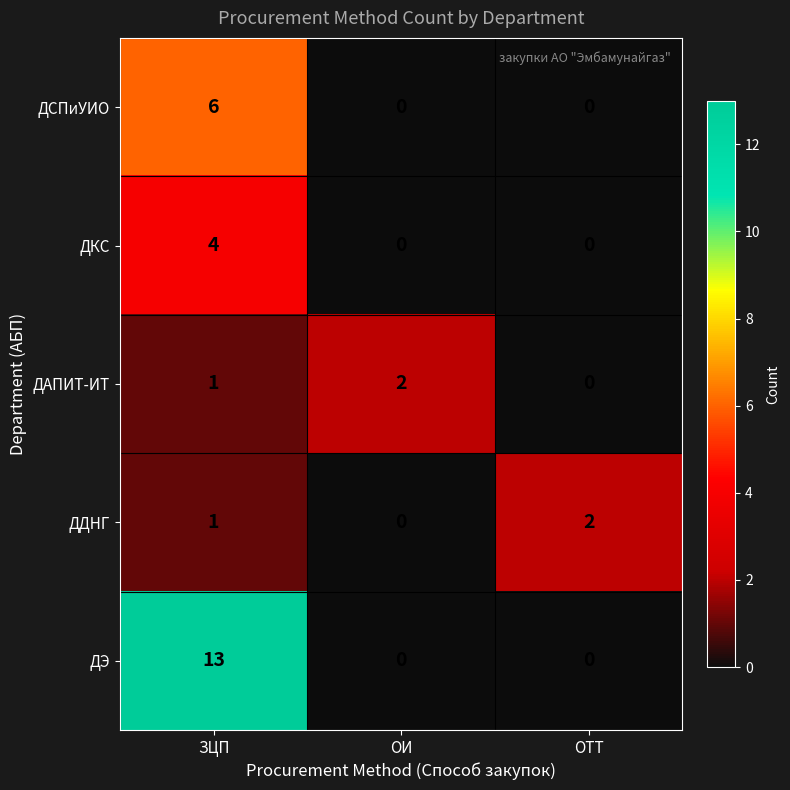

Count the number of categories in the chart.

3